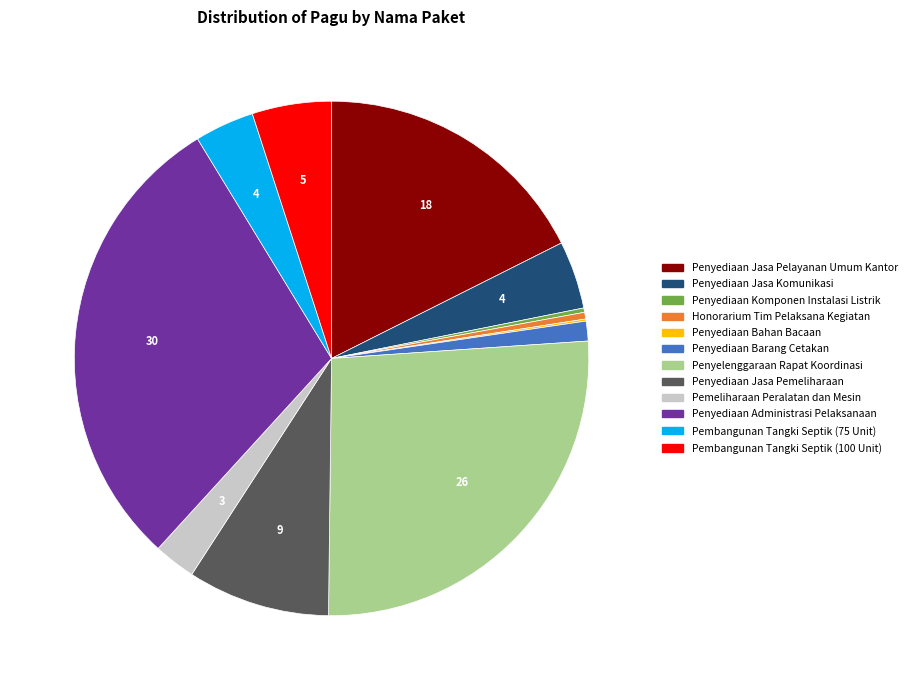

Is the sum of Penyediaan Administrasi Pelaksanaan and Penyediaan Jasa Pelayanan Umum Kantor greater than half?

No